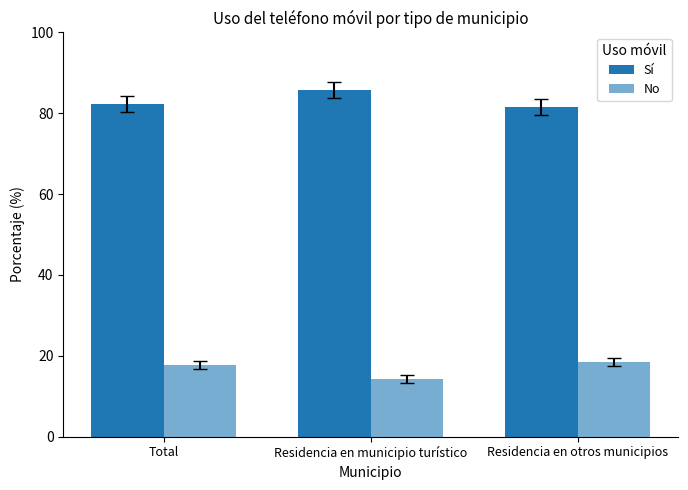

Reading left to right, extract all data points from this chart.

Sí: Total=82.2	Residencia en municipio turístico=85.8	Residencia en otros municipios=81.5
No: Total=17.8	Residencia en municipio turístico=14.2	Residencia en otros municipios=18.5